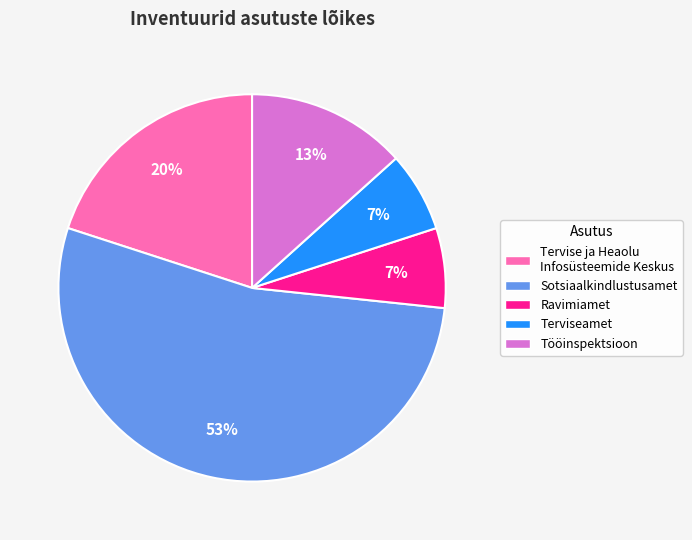

True or false: Terviseamet accounts for 18% of the total.

False